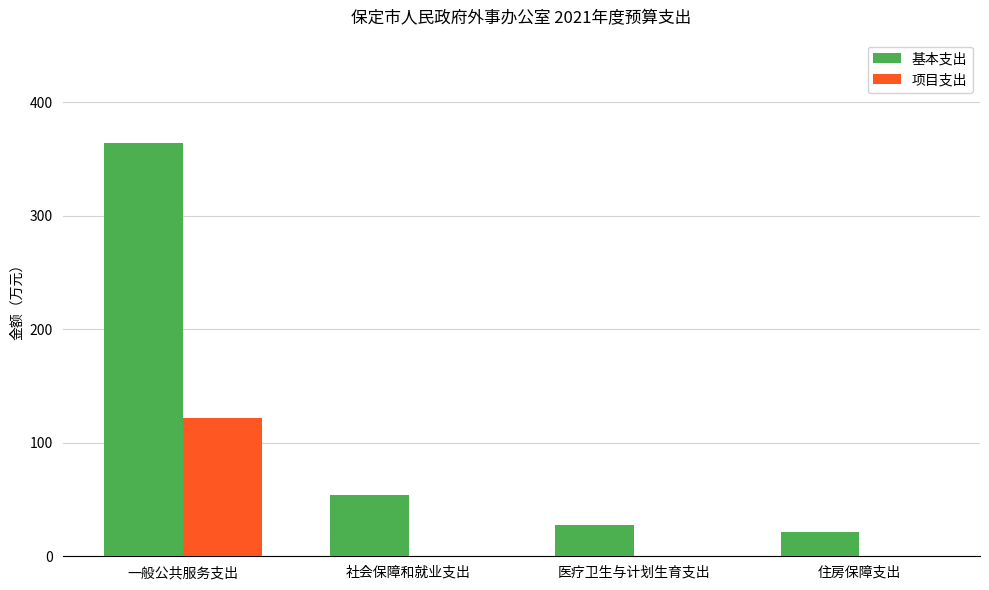

Is the value of 基本支出 at 住房保障支出 greater than the value of 项目支出 at 住房保障支出?

Yes